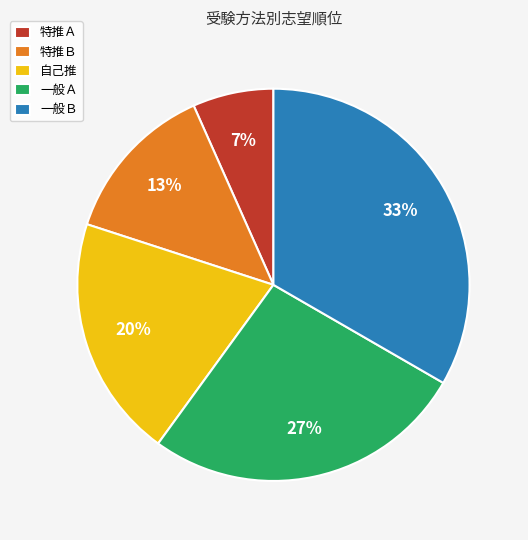

Is the sum of 特推Ａ and 特推Ｂ greater than half?

No